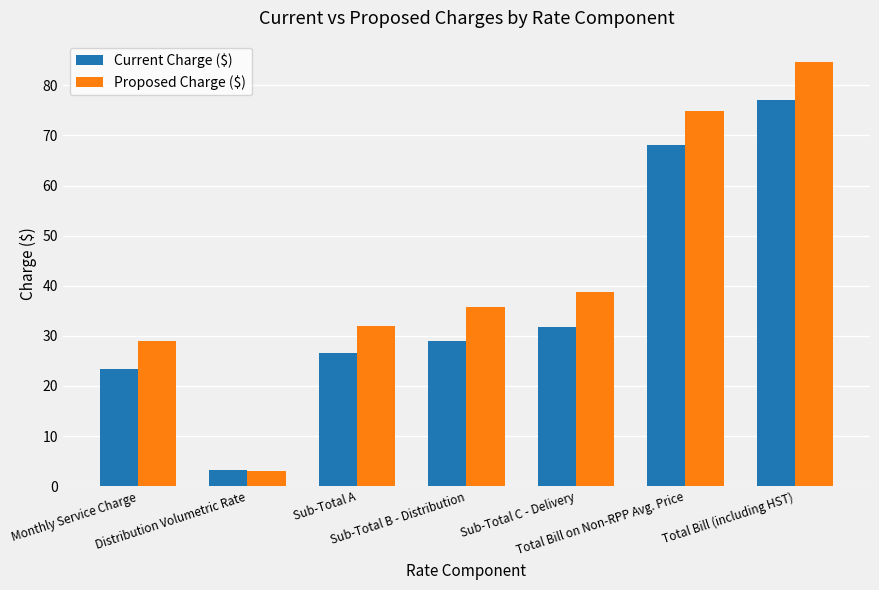

Reading left to right, extract all data points from this chart.

Current Charge ($): Monthly Service Charge=23.4	Distribution Volumetric Rate=3.2	Sub-Total A=26.6	Sub-Total B - Distribution=29.0	Sub-Total C - Delivery=31.9	Total Bill on Non-RPP Avg. Price=68.1	Total Bill (including HST)=77.0
Proposed Charge ($): Monthly Service Charge=28.9	Distribution Volumetric Rate=2.9	Sub-Total A=31.9	Sub-Total B - Distribution=35.8	Sub-Total C - Delivery=38.7	Total Bill on Non-RPP Avg. Price=74.9	Total Bill (including HST)=84.7